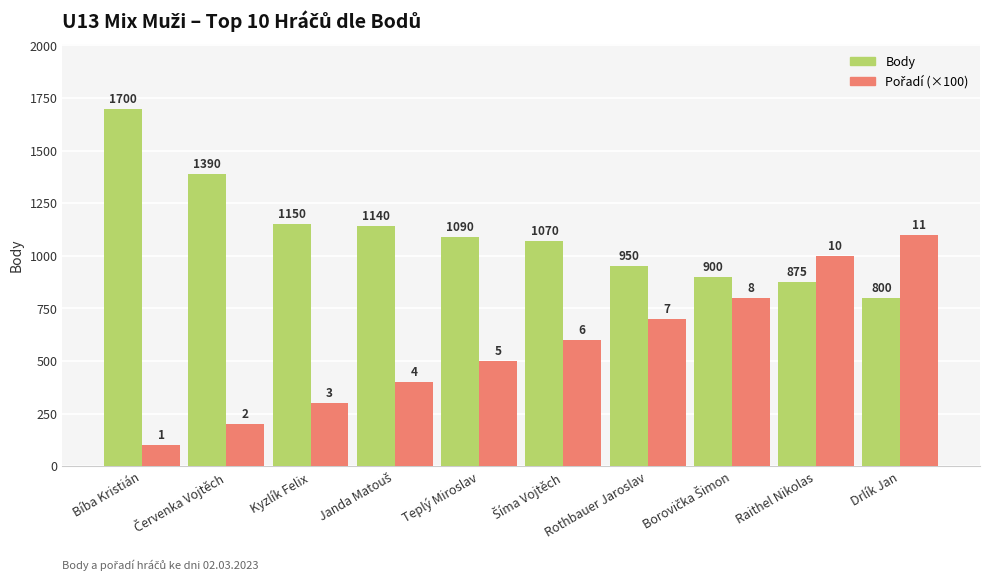

At which category does the chart reach its peak across all series?

Bíba Kristián